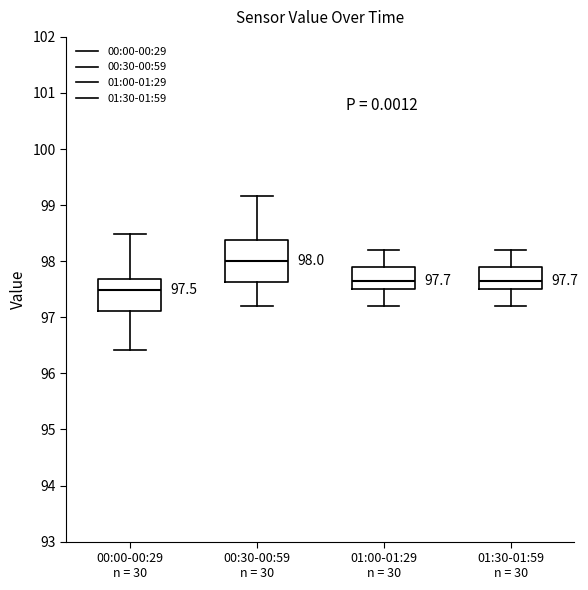

Comparing the boxes themselves (not the whiskers), which one is the tallest?

00:30-00:59 n = 30